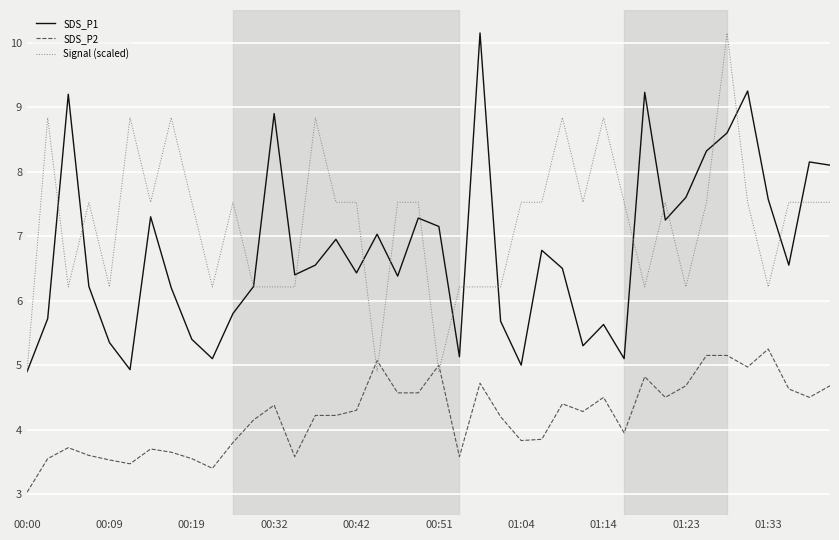

True or false: SDS_P1 and SDS_P2 cross at least once.

False